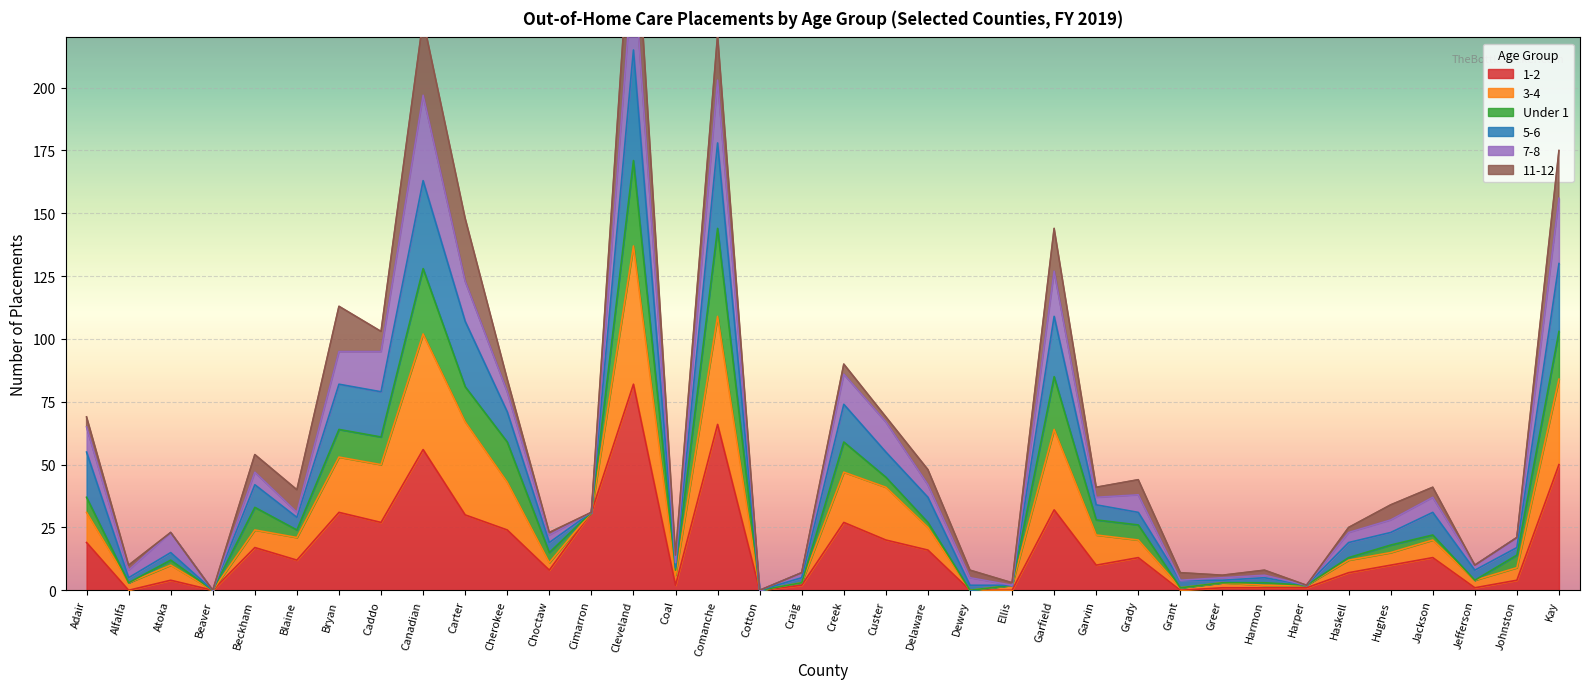

Is it true that 1-2 equals 5 at Jackson?

False